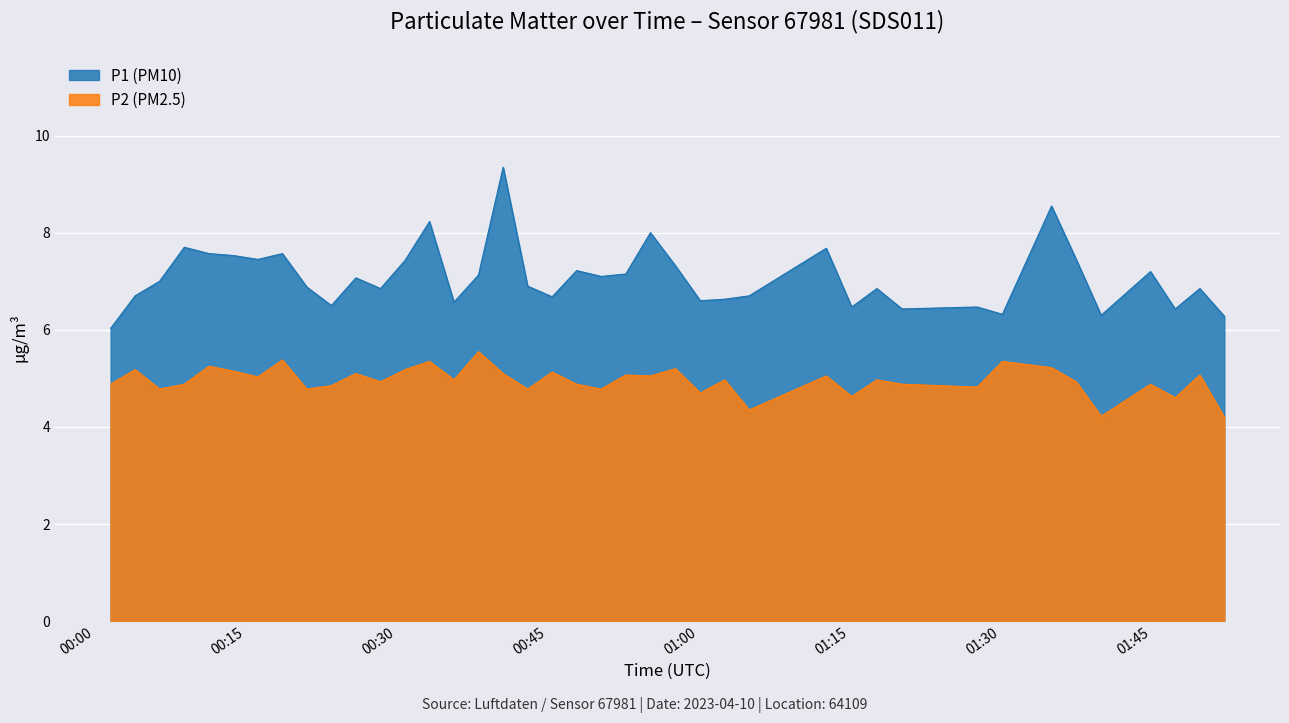

Which series has the largest range (max minus min)?

P1 (PM10)